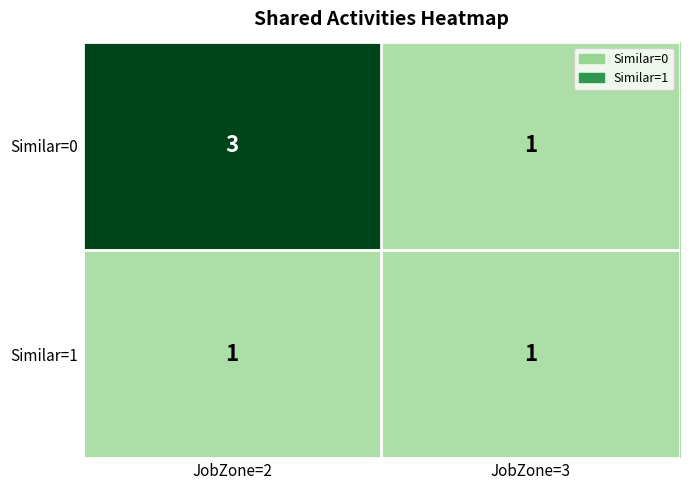

Reading right to left, transcribe all the data shown in this chart.

Similar=0: JobZone=3=1	JobZone=2=3
Similar=1: JobZone=3=1	JobZone=2=1